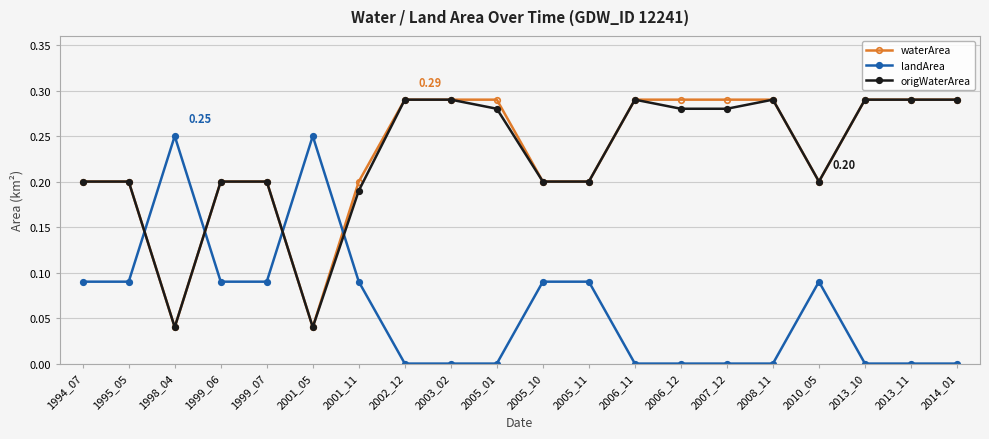

Which series ends up on top after the final intersection of waterArea and landArea?

waterArea